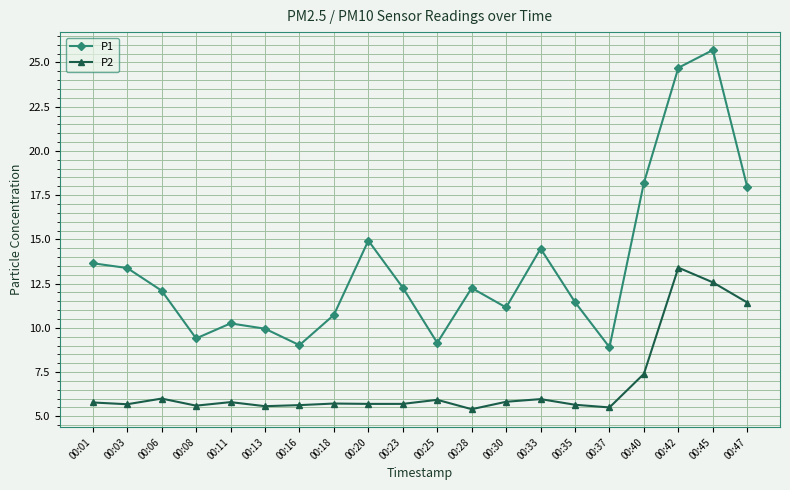

True or false: P1 and P2 intersect in this chart.

False